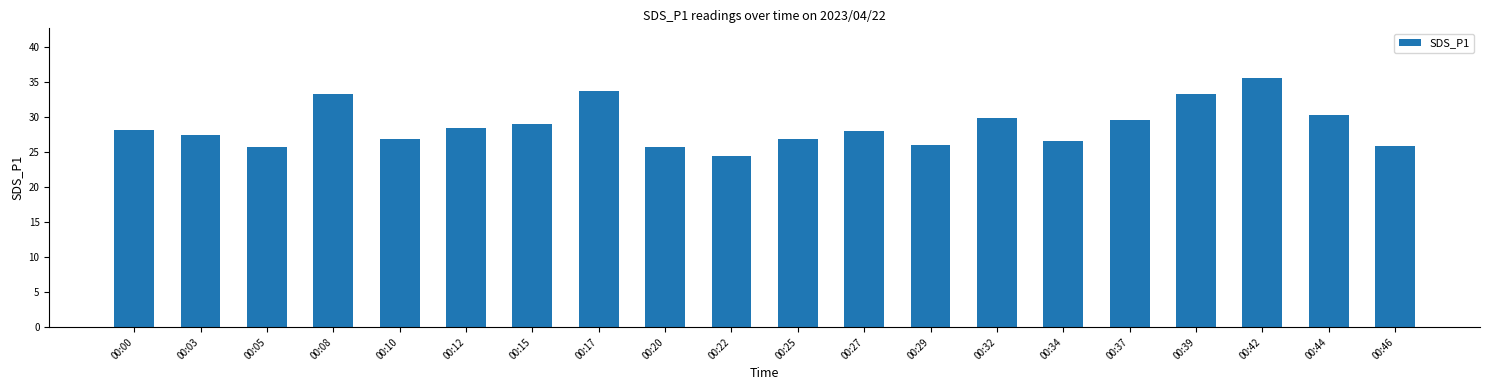

What is the difference between the maximum and minimum values?

11.2